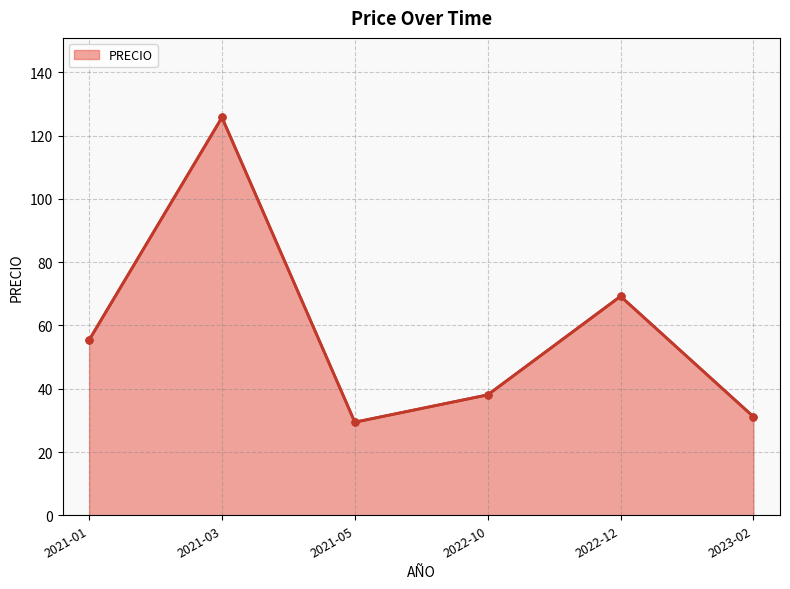

Read the value at 2021-05.

29.4